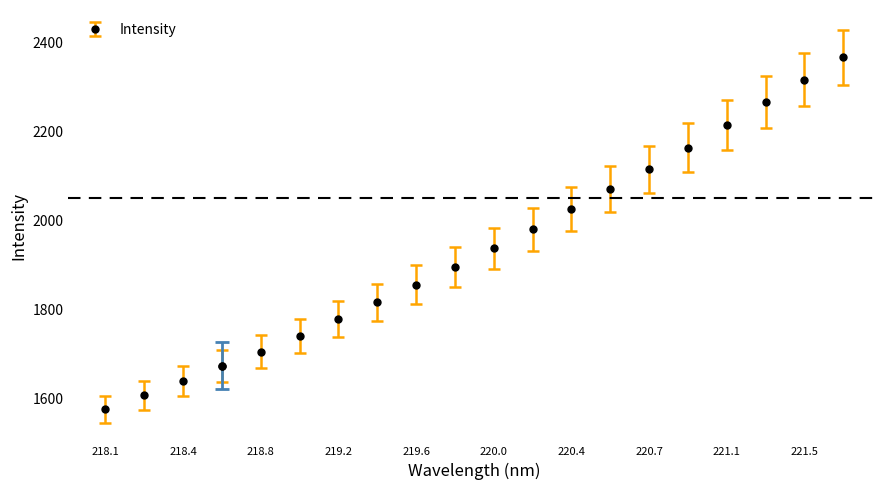

What is the value of the 16th point from the left?

2163.6